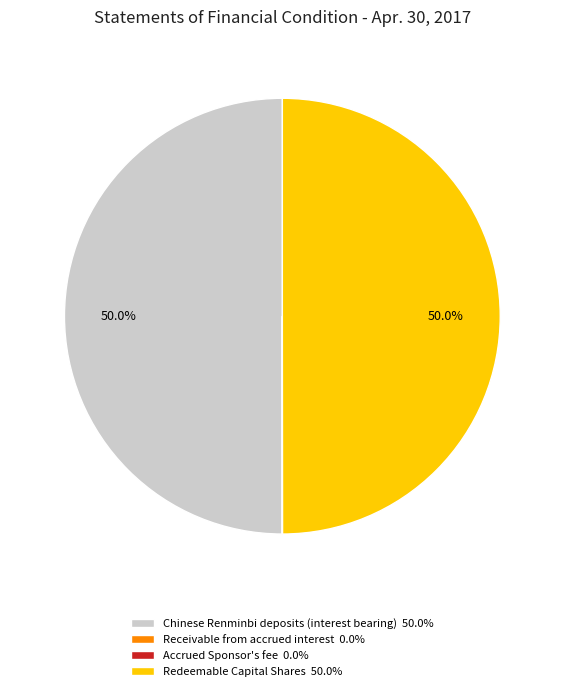

What percentage is NOT represented by Chinese Renminbi deposits (interest bearing) 50.0%?

50.0%